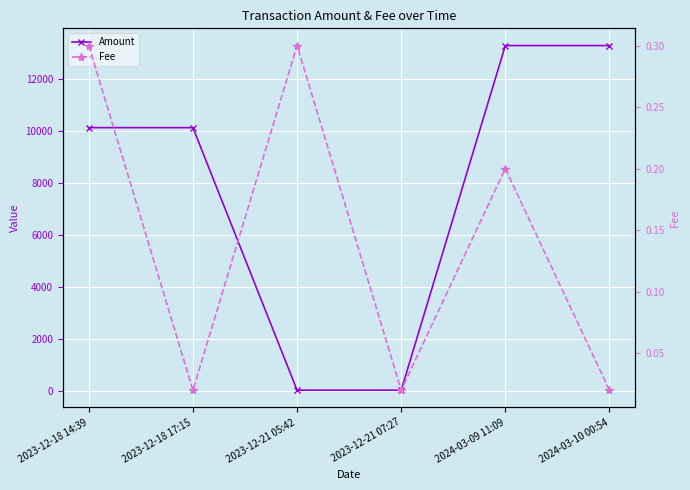

List the series in order of their overall mean, highest first.

Amount, Fee